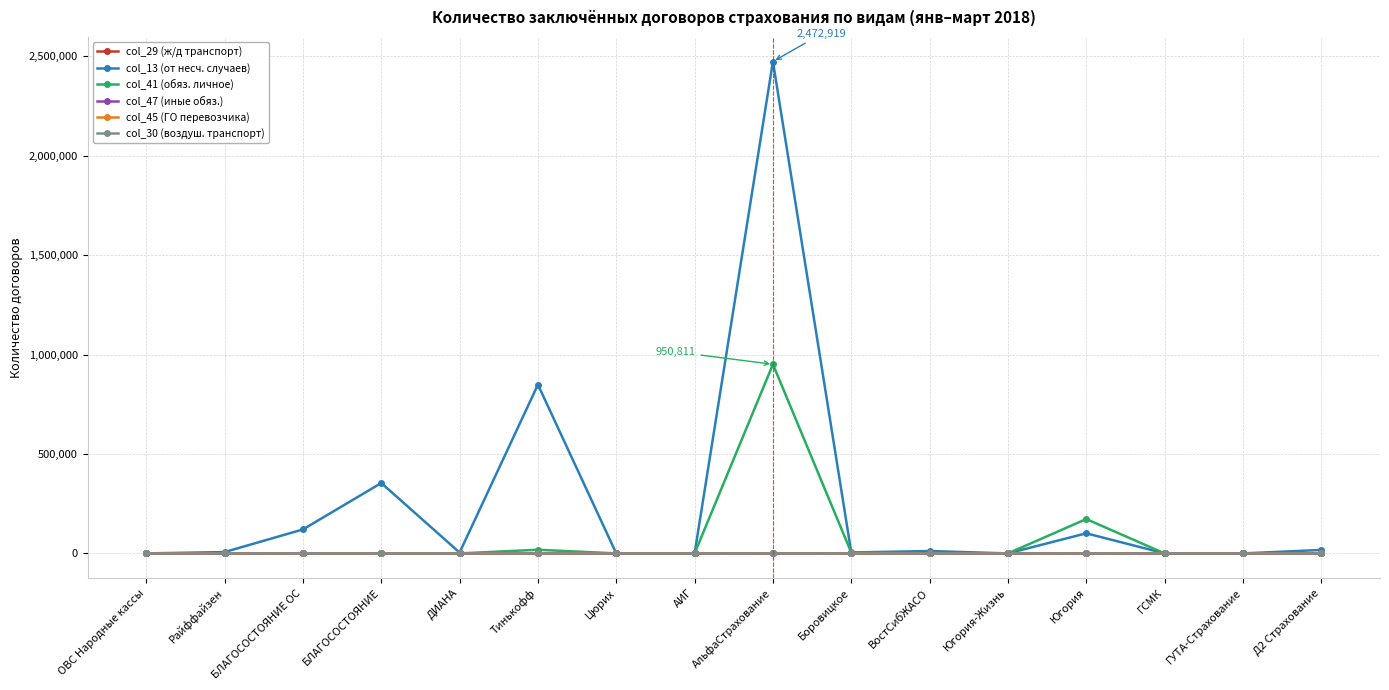

What is the label of the 13th point from the left?

Югория